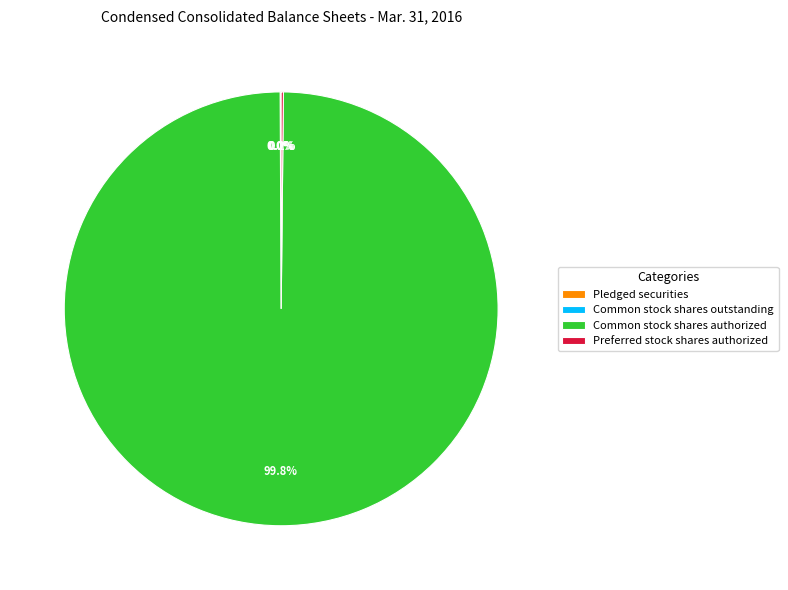

Which slice represents more than half of the pie?

Common stock shares authorized